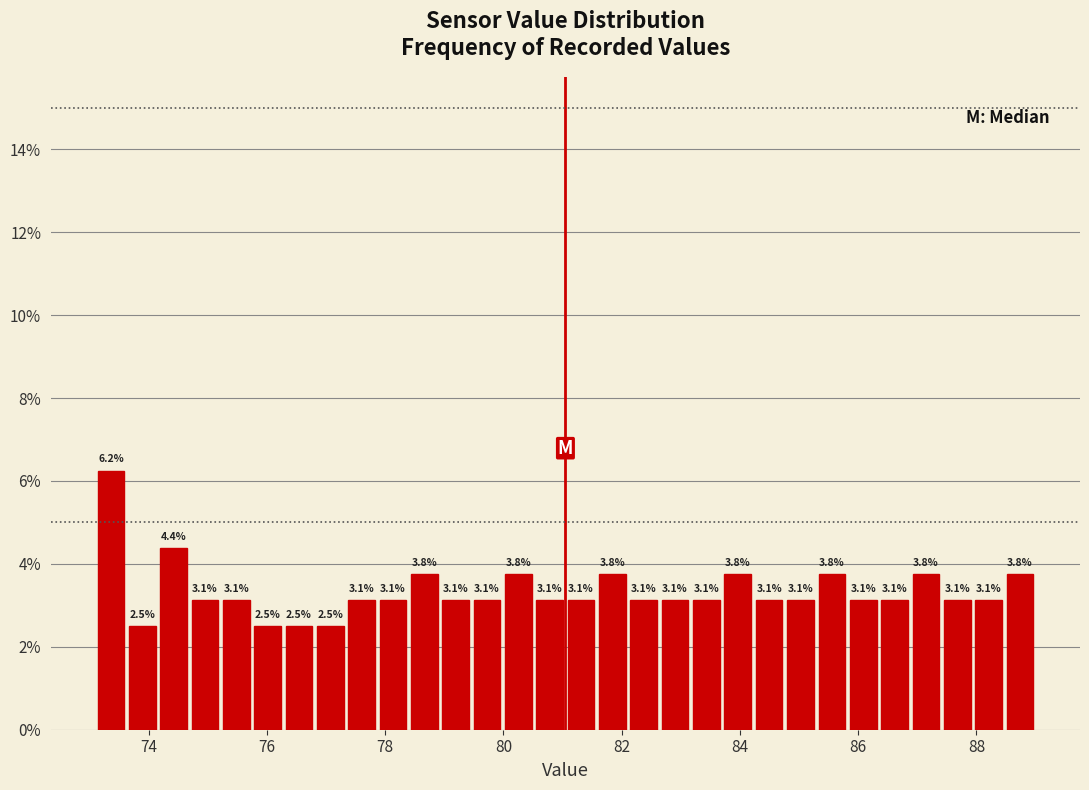

Around what value on the x-axis is the tallest bar? Give the approximate position of its centre, as read against the axis.

73.4